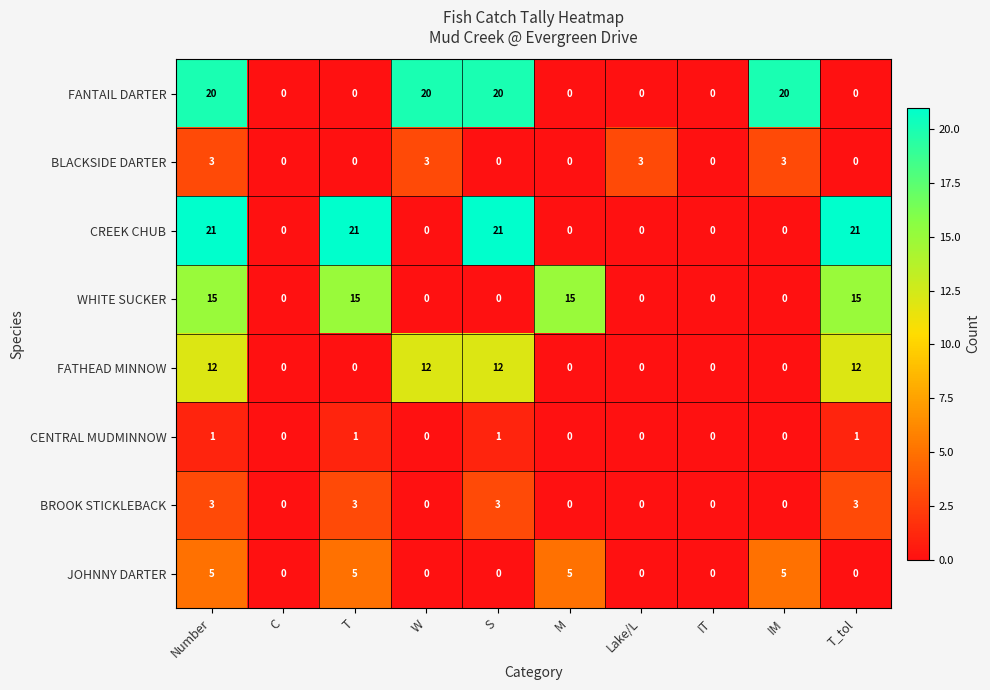

Between T and W, which series saw the biggest shift?

CREEK CHUB